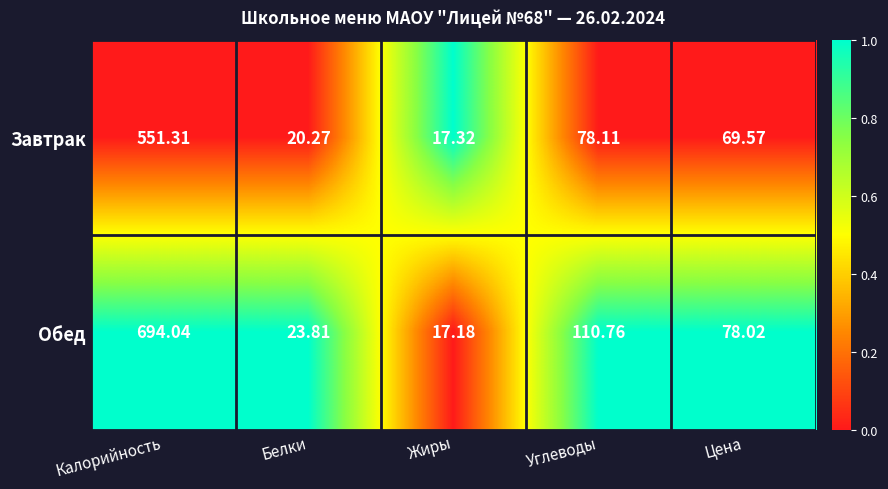

Which series changed the most between Жиры and Углеводы?

Обед